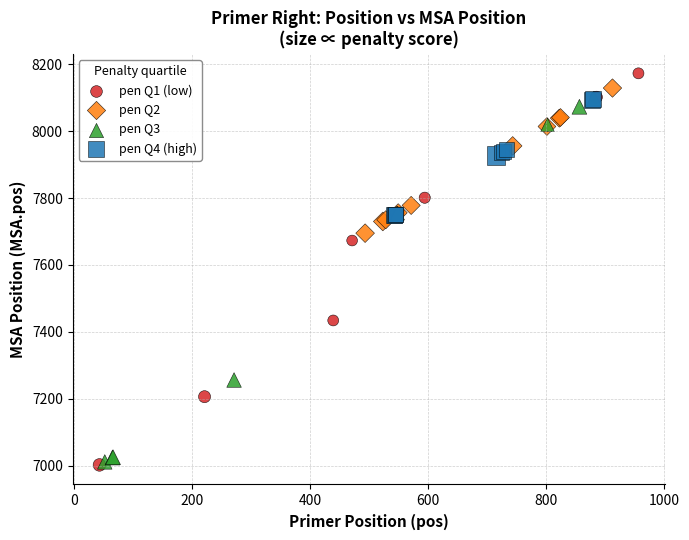

Which series has the widest spread of Y values?

pen Q1 (low)